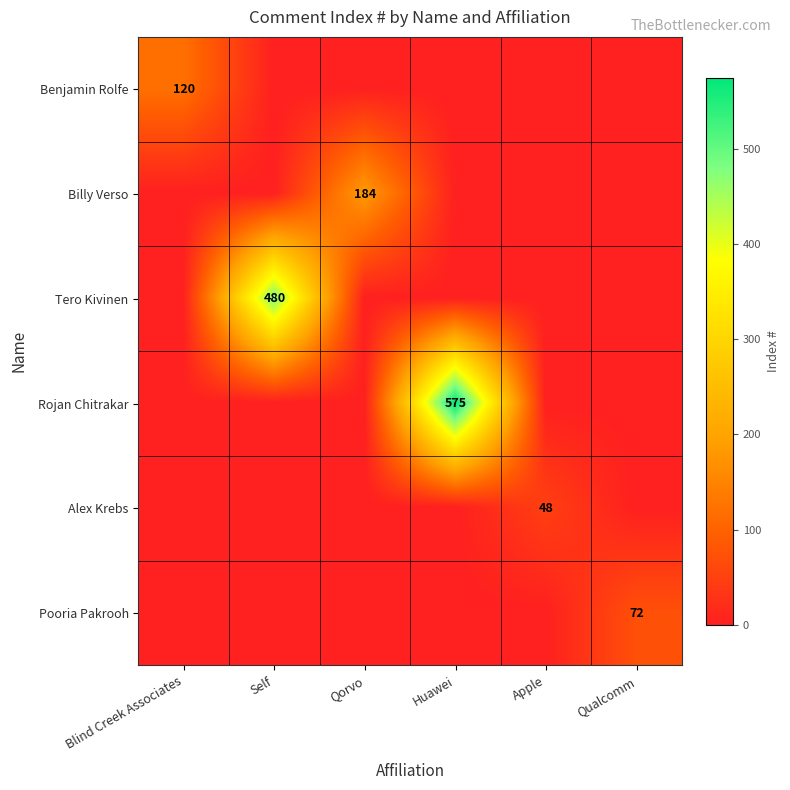

How many positive values does the Benjamin Rolfe series have?

1